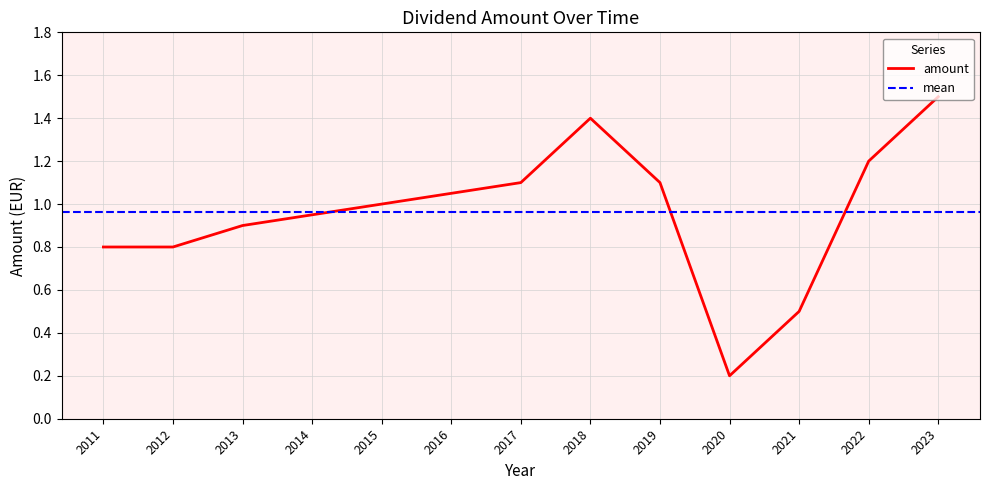

Where is the first local minimum?

2020